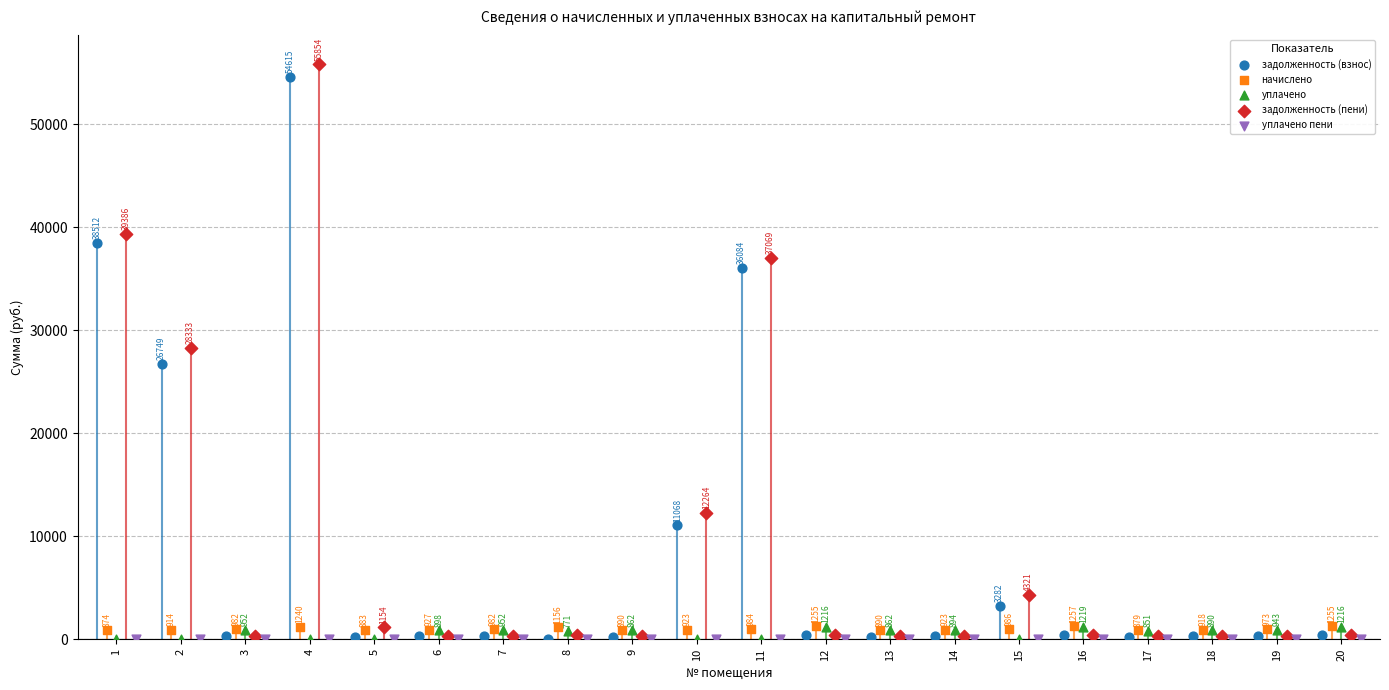

What are all the series names shown in the legend?

задолженность (взнос), начислено, уплачено, задолженность (пени), уплачено пени